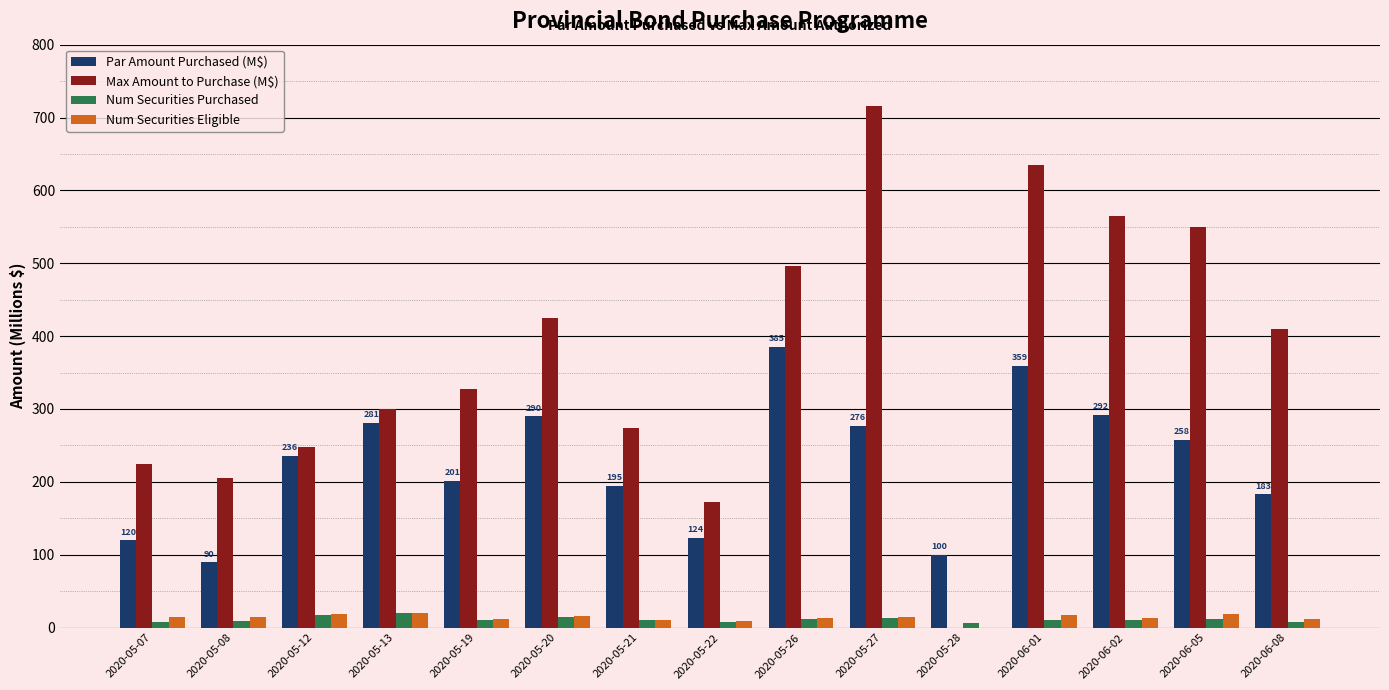

At which category does the chart reach its peak across all series?

2020-05-27